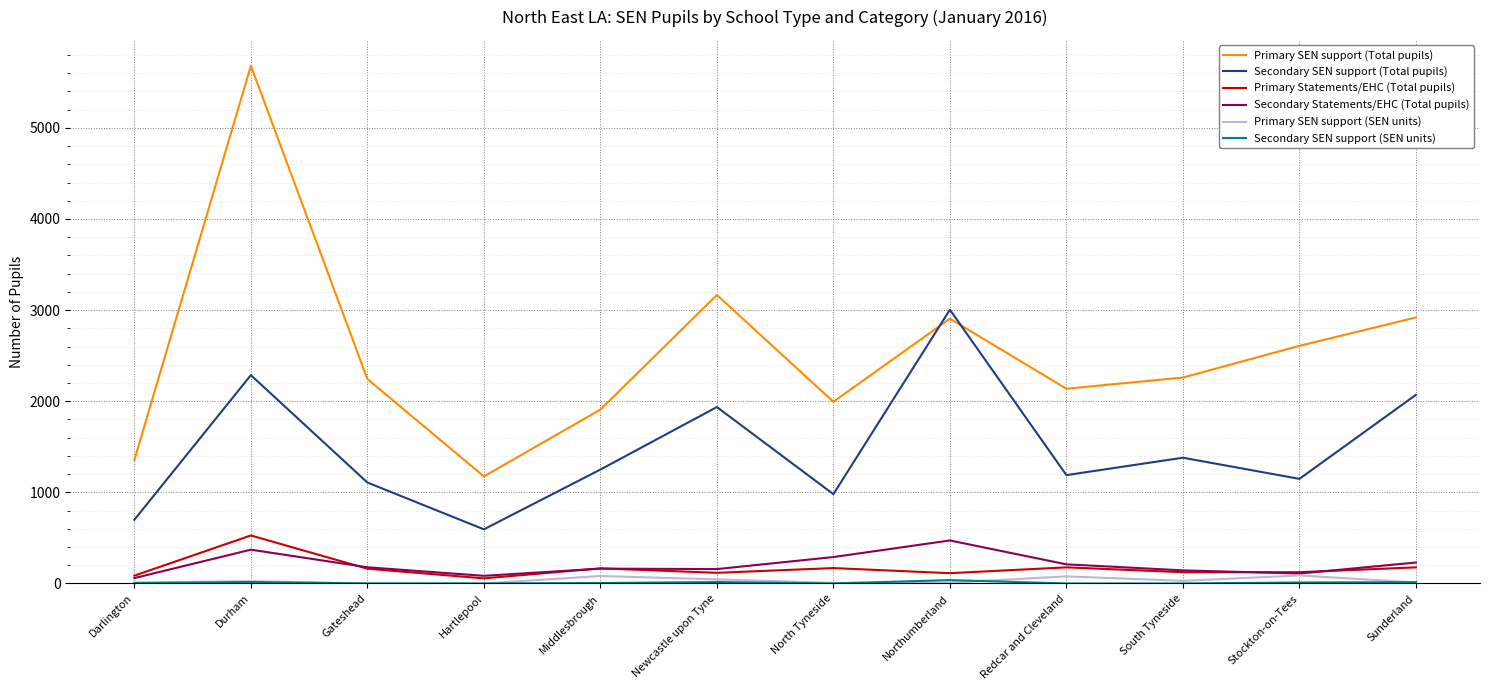

Which series has the largest range (max minus min)?

Primary SEN support (Total pupils)